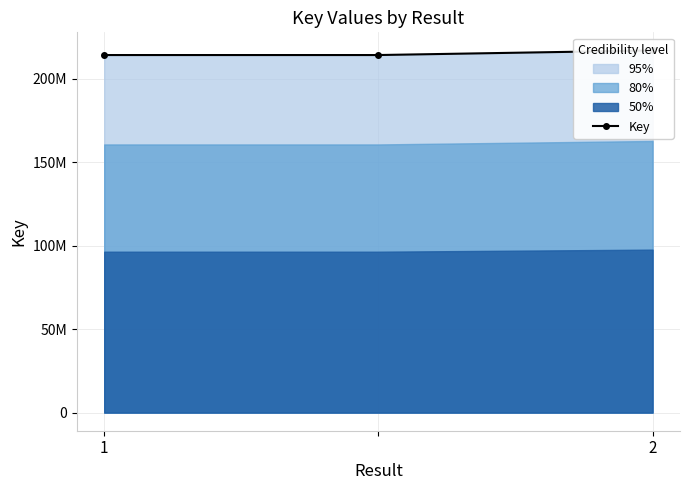

True or false: the data shows 62012584 at 2.

False